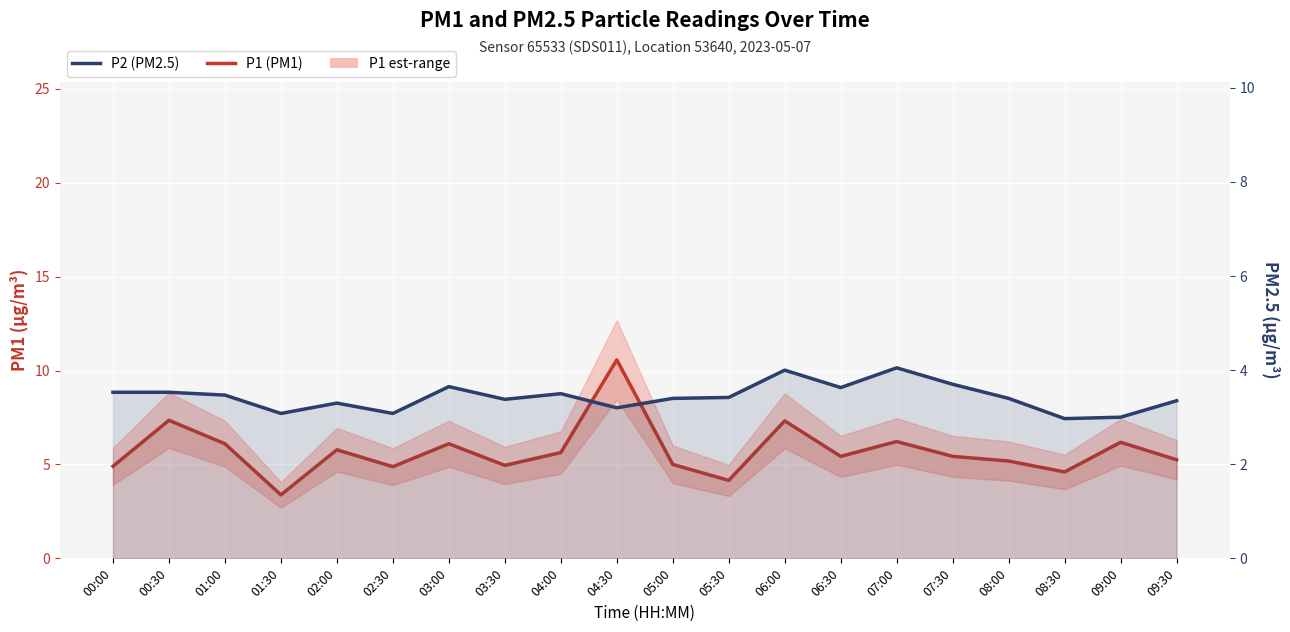

Reading right to left, transcribe all the data shown in this chart.

P1: 5.2	6.2	4.6	5.2	5.4	6.2	5.4	7.3	4.2	5.0	10.6	5.6	5.0	6.1	4.9	5.8	3.4	6.1	7.3	4.9
P2: 3.4	3.0	3.0	3.4	3.7	4.0	3.6	4.0	3.4	3.4	3.2	3.5	3.4	3.6	3.1	3.3	3.1	3.5	3.5	3.5